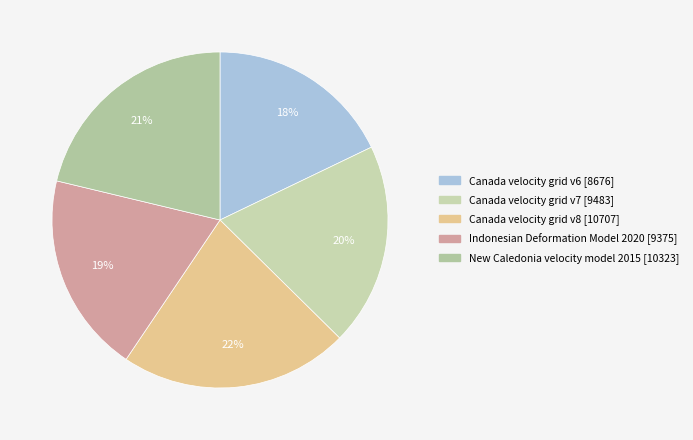

Which category has the smallest portion of the pie?

Canada velocity grid v6